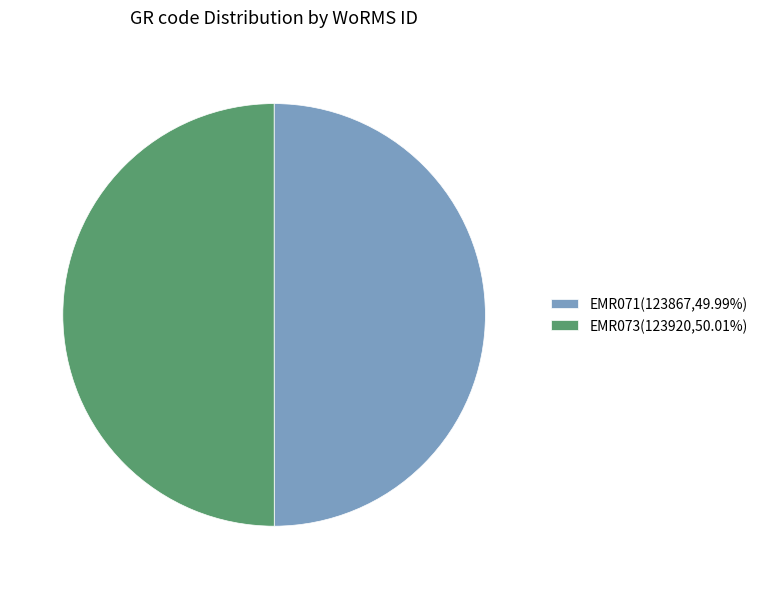

How many segments does this pie chart have?

2